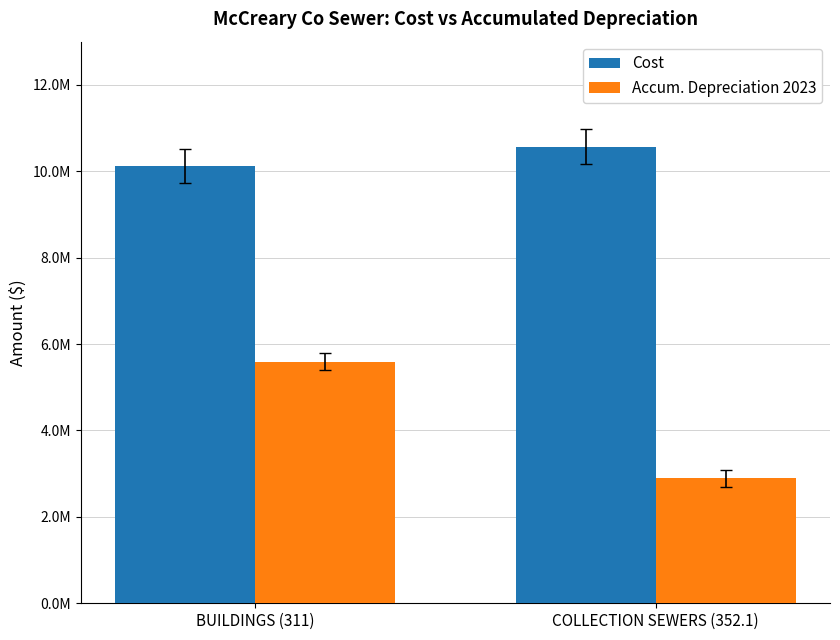

Reading left to right, what are all the values shown in this chart?

Cost: 10126730.0	10569967.9
Accum. Depreciation 2023: 5595625.2	2893637.5